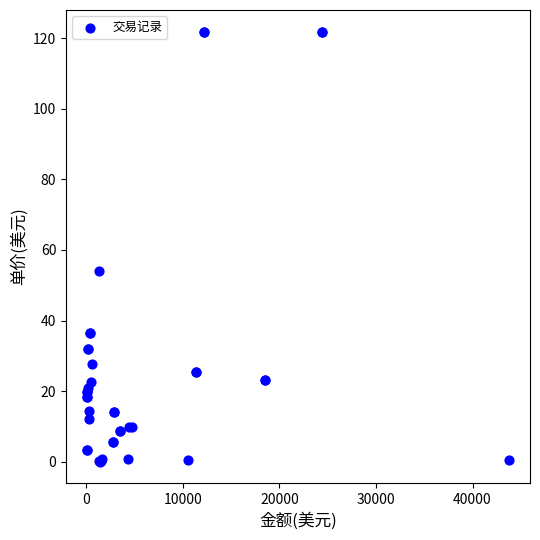

What Y value in the scatter plot is closest to 60?

54.0